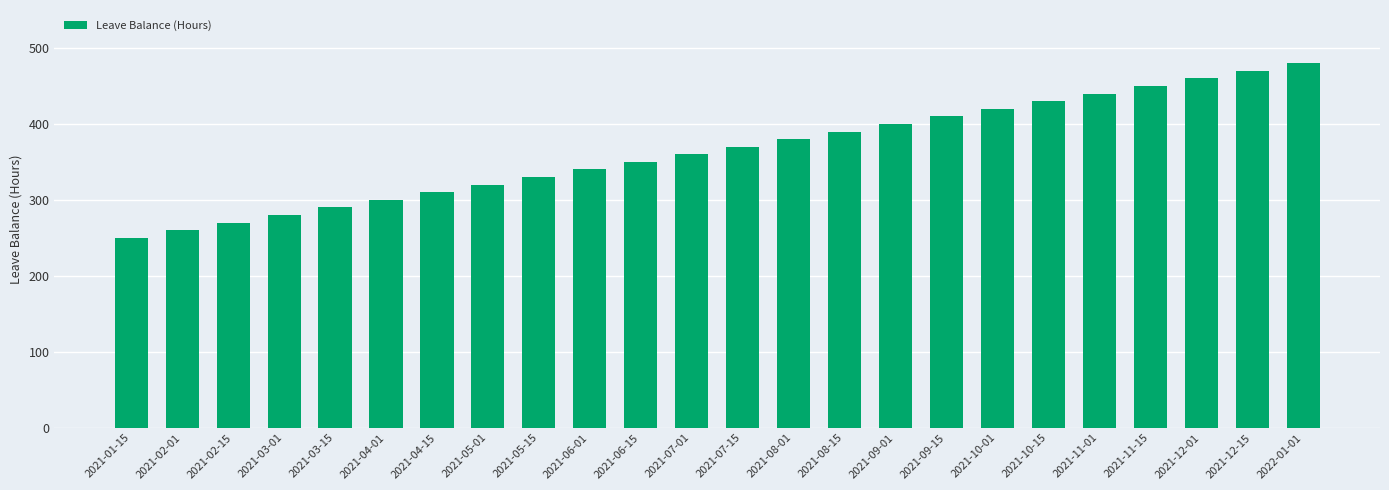

Reading left to right, what are all the values shown in this chart?

2021-01-15=250	2021-02-01=260	2021-02-15=270	2021-03-01=280	2021-03-15=290	2021-04-01=300	2021-04-15=310	2021-05-01=320	2021-05-15=330	2021-06-01=340	2021-06-15=350	2021-07-01=360	2021-07-15=370	2021-08-01=380	2021-08-15=390	2021-09-01=400	2021-09-15=410	2021-10-01=420	2021-10-15=430	2021-11-01=440	2021-11-15=450	2021-12-01=460	2021-12-15=470	2022-01-01=480